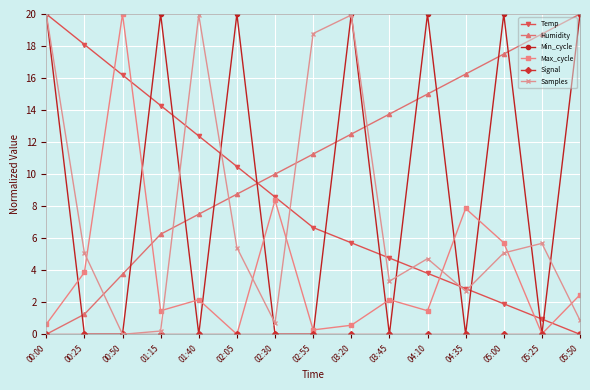

True or false: Temp has more than 0 interior local peaks.

False